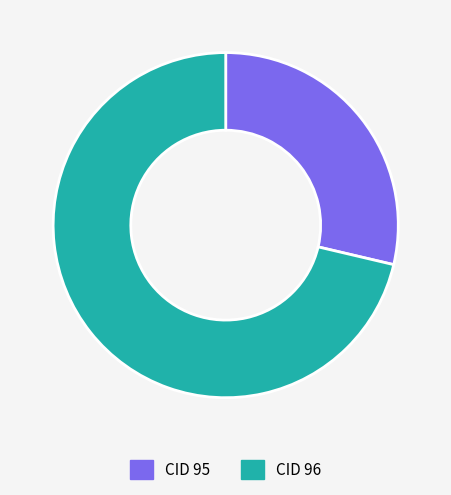

True or false: CID 95 accounts for 29% of the total.

True